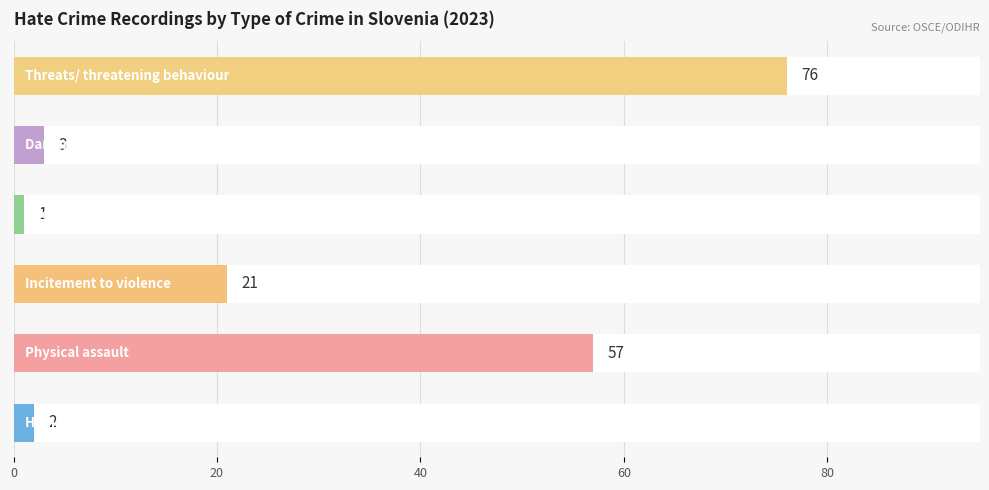

What is the sum of all values?

160